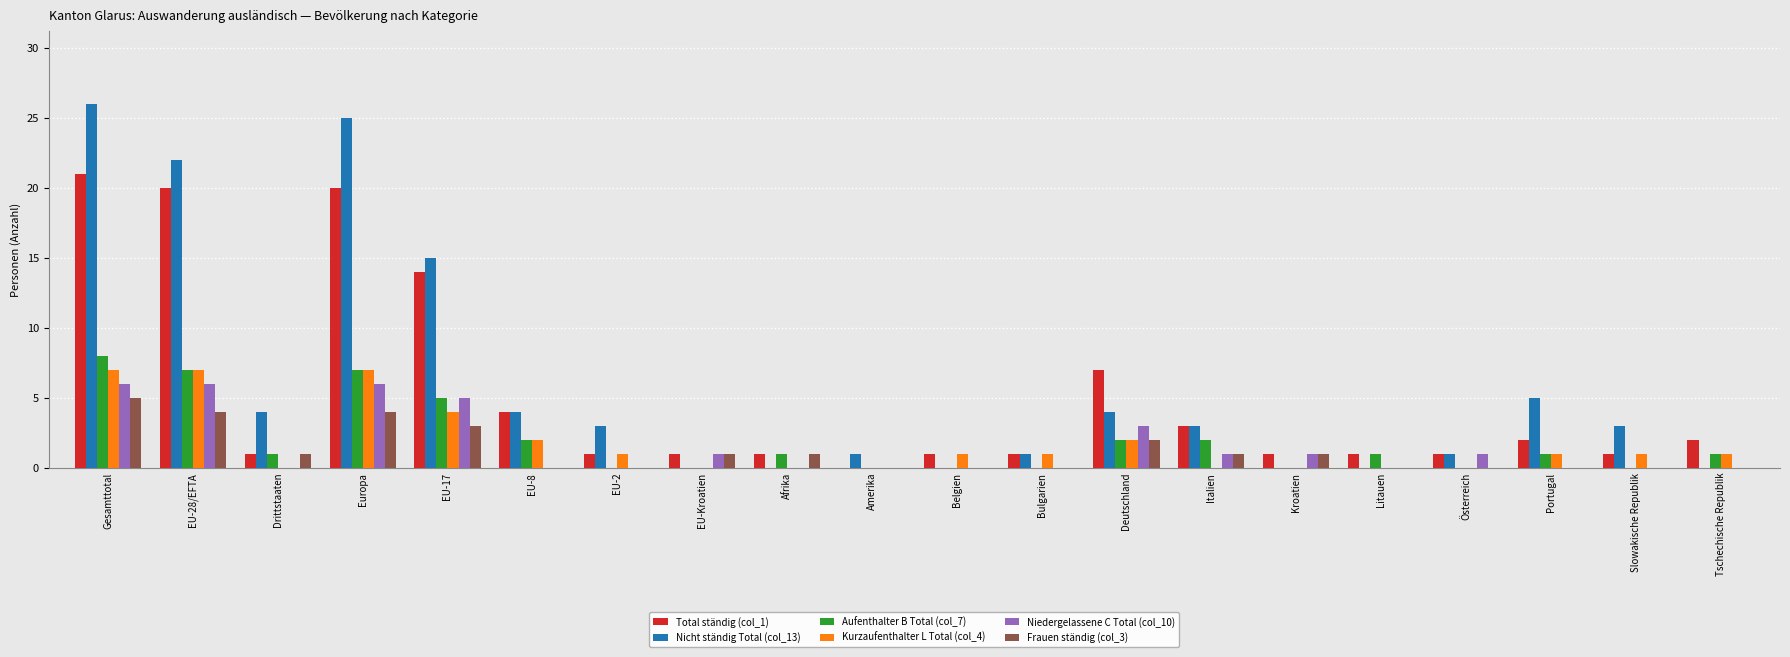

Reading left to right, what are all the values shown in this chart?

Total ständig (col_1): Gesamttotal=21	EU-28/EFTA=20	Drittstaaten=1	Europa=20	EU-17=14	EU-8=4	EU-2=1	EU-Kroatien=1	Afrika=1	Amerika=0	Belgien=1	Bulgarien=1	Deutschland=7	Italien=3	Kroatien=1	Litauen=1	Österreich=1	Portugal=2	Slowakische Republik=1	Tschechische Republik=2
Nicht ständig Total (col_13): Gesamttotal=26	EU-28/EFTA=22	Drittstaaten=4	Europa=25	EU-17=15	EU-8=4	EU-2=3	EU-Kroatien=0	Afrika=0	Amerika=1	Belgien=0	Bulgarien=1	Deutschland=4	Italien=3	Kroatien=0	Litauen=0	Österreich=1	Portugal=5	Slowakische Republik=3	Tschechische Republik=0
Aufenthalter B Total (col_7): Gesamttotal=8	EU-28/EFTA=7	Drittstaaten=1	Europa=7	EU-17=5	EU-8=2	EU-2=0	EU-Kroatien=0	Afrika=1	Amerika=0	Belgien=0	Bulgarien=0	Deutschland=2	Italien=2	Kroatien=0	Litauen=1	Österreich=0	Portugal=1	Slowakische Republik=0	Tschechische Republik=1
Kurzaufenthalter L Total (col_4): Gesamttotal=7	EU-28/EFTA=7	Drittstaaten=0	Europa=7	EU-17=4	EU-8=2	EU-2=1	EU-Kroatien=0	Afrika=0	Amerika=0	Belgien=1	Bulgarien=1	Deutschland=2	Italien=0	Kroatien=0	Litauen=0	Österreich=0	Portugal=1	Slowakische Republik=1	Tschechische Republik=1
Niedergelassene C Total (col_10): Gesamttotal=6	EU-28/EFTA=6	Drittstaaten=0	Europa=6	EU-17=5	EU-8=0	EU-2=0	EU-Kroatien=1	Afrika=0	Amerika=0	Belgien=0	Bulgarien=0	Deutschland=3	Italien=1	Kroatien=1	Litauen=0	Österreich=1	Portugal=0	Slowakische Republik=0	Tschechische Republik=0
Frauen ständig (col_3): Gesamttotal=5	EU-28/EFTA=4	Drittstaaten=1	Europa=4	EU-17=3	EU-8=0	EU-2=0	EU-Kroatien=1	Afrika=1	Amerika=0	Belgien=0	Bulgarien=0	Deutschland=2	Italien=1	Kroatien=1	Litauen=0	Österreich=0	Portugal=0	Slowakische Republik=0	Tschechische Republik=0